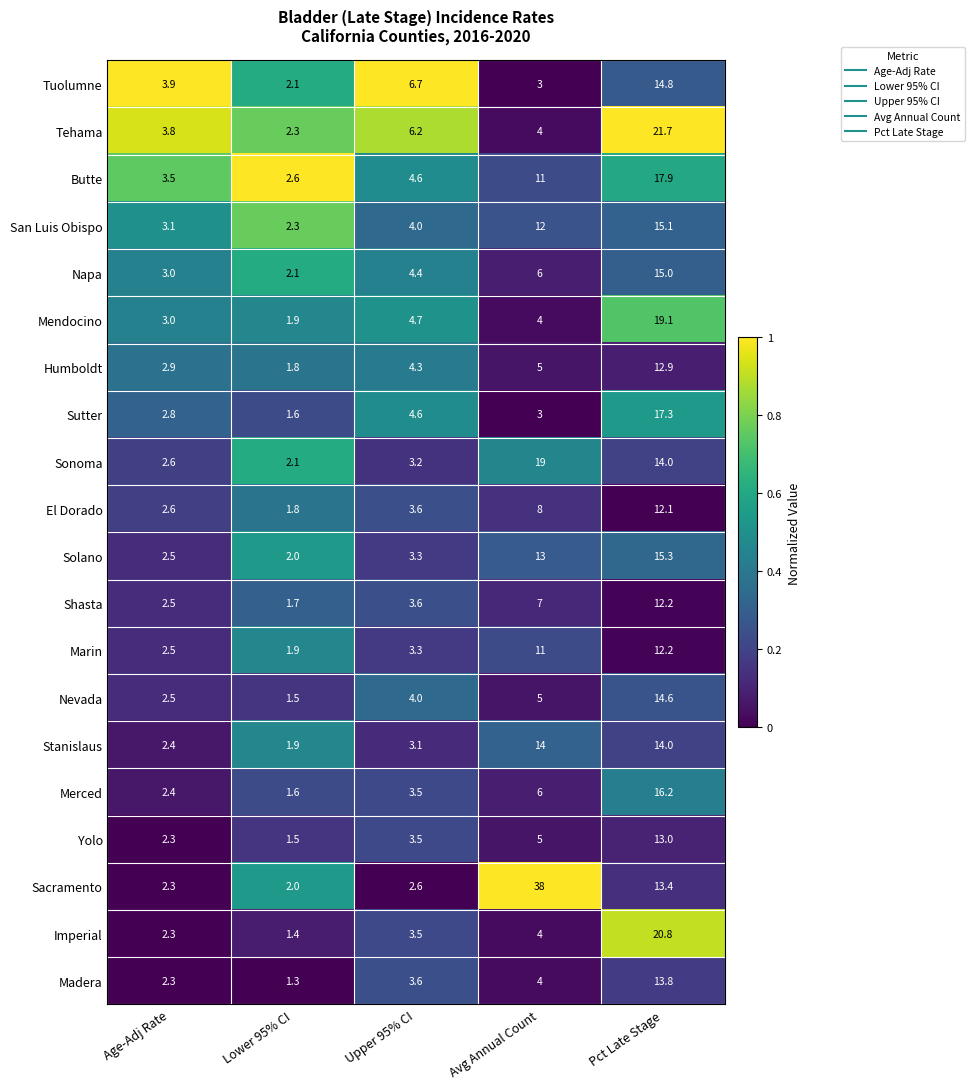

What is the smallest value displayed?

1.3